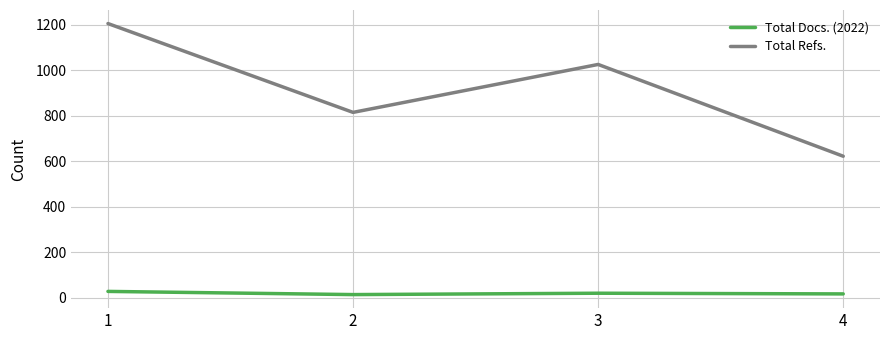

At how many categories does at least one series exceed 118?

4